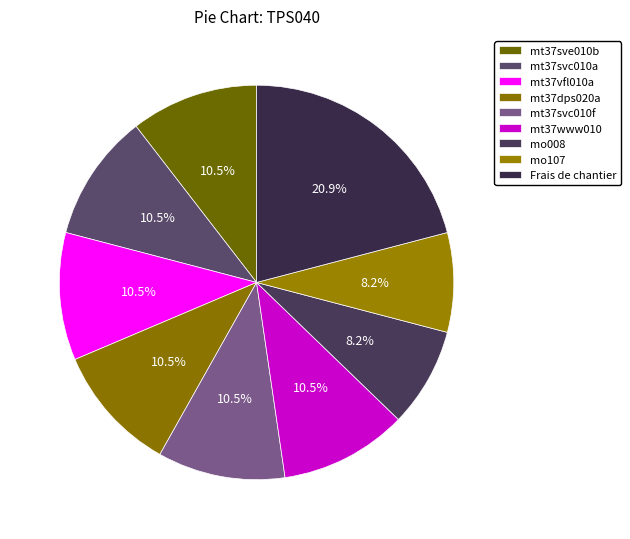

Count the number of slices in the pie.

9